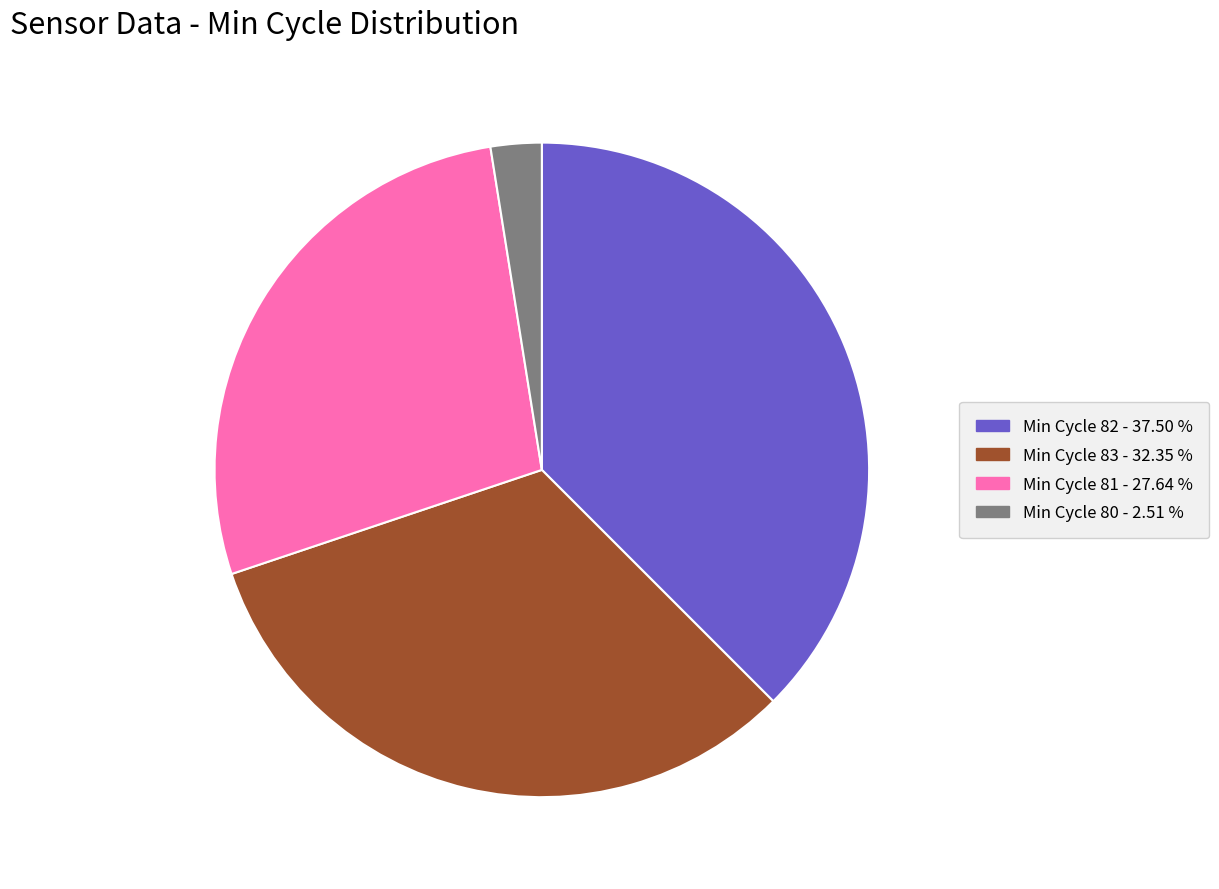

Combined, do Min Cycle 82 - 37.50 % and Min Cycle 83 - 32.35 % account for over 50%?

Yes